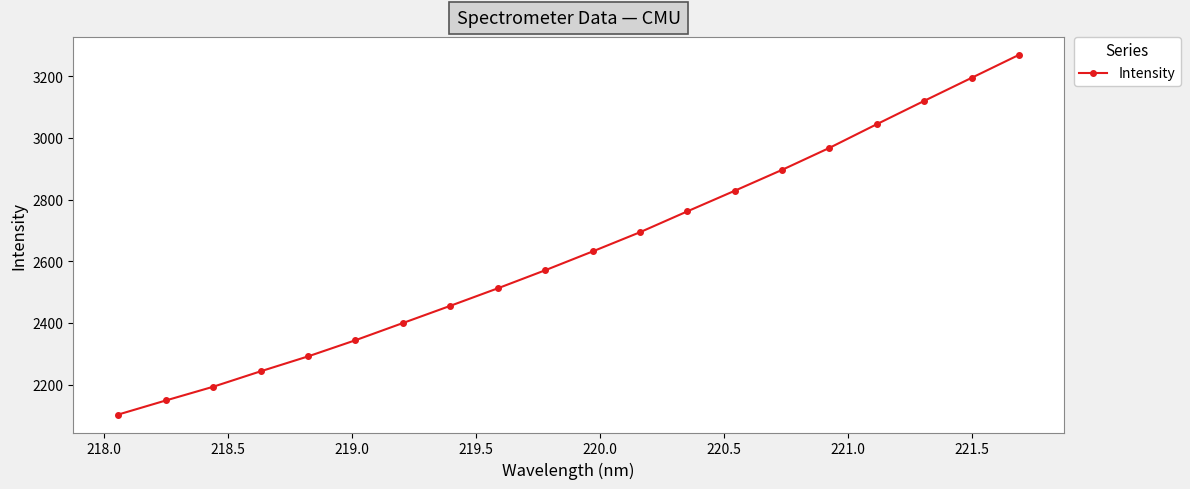

What is the difference between the maximum and minimum values?

1165.6